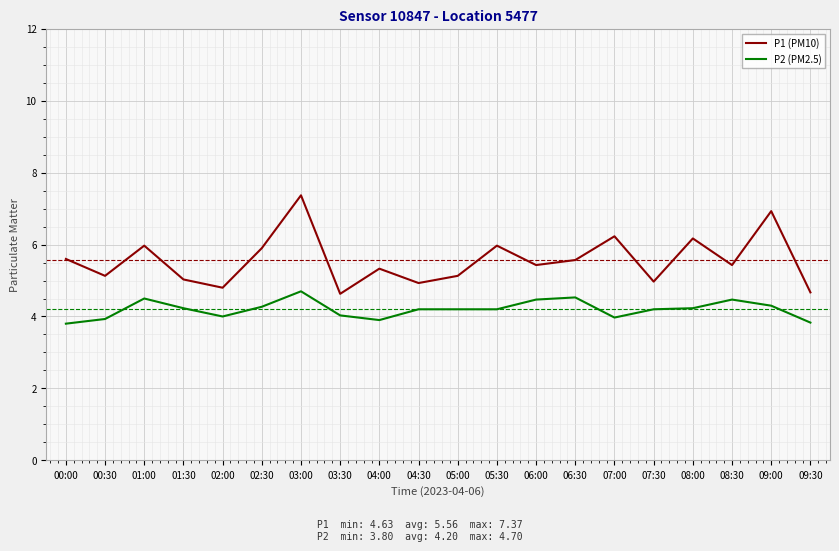

True or false: P2 (PM2.5) has a value of 5.7 at 07:00.

False